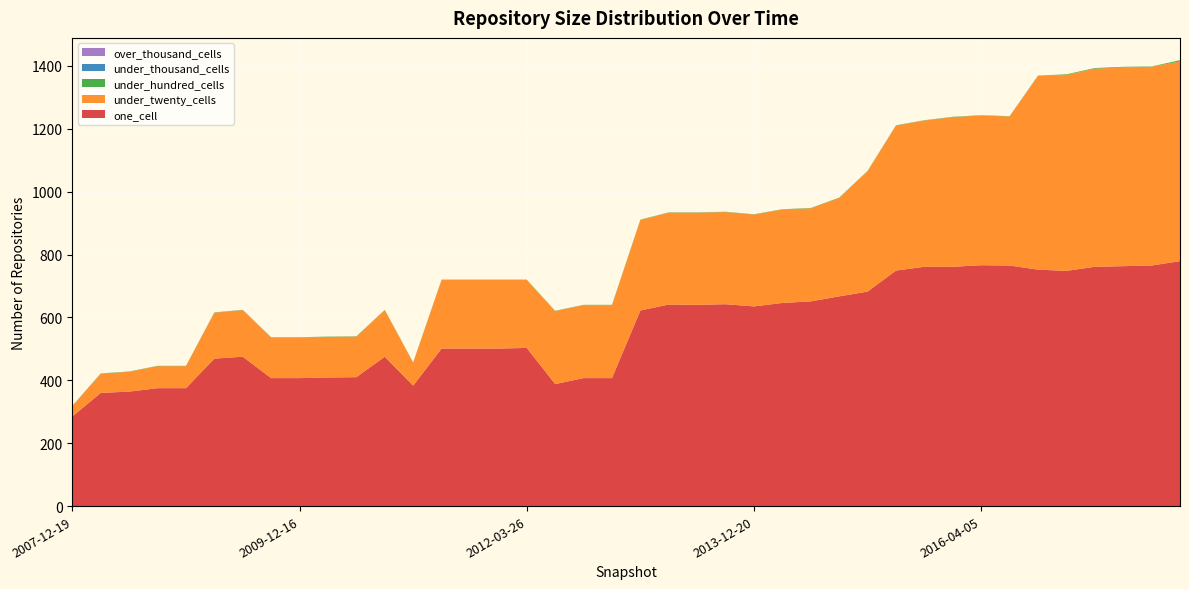

Reading right to left, extract all data points from this chart.

one_cell: 2017-12-22=779	2017-10-12=765	2017-07-24=763	2017-04-12=761	2016-12-27=748	2016-10-07=752	2016-07-04=765	2016-04-05=766	2016-01-04=761	2015-10-01=761	2015-07-03=749	2015-04-09=682	2015-01-19=667	2014-09-08=651	2014-03-28=646	2013-12-20=635	2013-09-10=642	2013-07-09=640	2013-05-21=641	2013-02-20=622	2012-12-11=407	2012-10-31=407	2012-07-13=388	2012-03-26=503	2012-01-18=501	2011-09-05=501	2011-06-10=501	2011-02-21=383	2010-11-17=475	2010-07-26=410	2010-04-01=409	2009-12-16=407	2009-09-25=407	2009-06-17=475	2009-04-06=469	2008-12-17=375	2008-10-10=375	2008-06-27=364	2008-04-01=360	2007-12-19=285
under_twenty_cells: 2017-12-22=635	2017-10-12=632	2017-07-24=632	2017-04-12=630	2016-12-27=623	2016-10-07=616	2016-07-04=474	2016-04-05=476	2016-01-04=476	2015-10-01=465	2015-07-03=461	2015-04-09=383	2015-01-19=313	2014-09-08=296	2014-03-28=297	2013-12-20=292	2013-09-10=293	2013-07-09=293	2013-05-21=292	2013-02-20=288	2012-12-11=232	2012-10-31=232	2012-07-13=232	2012-03-26=216	2012-01-18=218	2011-09-05=218	2011-06-10=218	2011-02-21=73	2010-11-17=148	2010-07-26=129	2010-04-01=129	2009-12-16=129	2009-09-25=129	2009-06-17=148	2009-04-06=146	2008-12-17=70	2008-10-10=70	2008-06-27=63	2008-04-01=61	2007-12-19=33
under_hundred_cells: 2017-12-22=4	2017-10-12=1	2017-07-24=2	2017-04-12=2	2016-12-27=2	2016-10-07=1	2016-07-04=1	2016-04-05=1	2016-01-04=1	2015-10-01=1	2015-07-03=1	2015-04-09=1	2015-01-19=1	2014-09-08=1	2014-03-28=1	2013-12-20=1	2013-09-10=1	2013-07-09=1	2013-05-21=1	2013-02-20=1	2012-12-11=1	2012-10-31=1	2012-07-13=1	2012-03-26=1	2012-01-18=1	2011-09-05=1	2011-06-10=1	2011-02-21=1	2010-11-17=1	2010-07-26=1	2010-04-01=1	2009-12-16=1	2009-09-25=1	2009-06-17=1	2009-04-06=1	2008-12-17=1	2008-10-10=1	2008-06-27=1	2008-04-01=1	2007-12-19=1
under_thousand_cells: 2017-12-22=0	2017-10-12=0	2017-07-24=0	2017-04-12=0	2016-12-27=0	2016-10-07=0	2016-07-04=0	2016-04-05=0	2016-01-04=0	2015-10-01=0	2015-07-03=0	2015-04-09=0	2015-01-19=0	2014-09-08=0	2014-03-28=0	2013-12-20=0	2013-09-10=0	2013-07-09=0	2013-05-21=0	2013-02-20=0	2012-12-11=0	2012-10-31=0	2012-07-13=0	2012-03-26=0	2012-01-18=0	2011-09-05=0	2011-06-10=0	2011-02-21=0	2010-11-17=0	2010-07-26=0	2010-04-01=0	2009-12-16=0	2009-09-25=0	2009-06-17=0	2009-04-06=0	2008-12-17=0	2008-10-10=0	2008-06-27=0	2008-04-01=0	2007-12-19=0
over_thousand_cells: 2017-12-22=0	2017-10-12=0	2017-07-24=0	2017-04-12=0	2016-12-27=0	2016-10-07=0	2016-07-04=0	2016-04-05=0	2016-01-04=0	2015-10-01=0	2015-07-03=0	2015-04-09=0	2015-01-19=0	2014-09-08=0	2014-03-28=0	2013-12-20=0	2013-09-10=0	2013-07-09=0	2013-05-21=0	2013-02-20=0	2012-12-11=0	2012-10-31=0	2012-07-13=0	2012-03-26=0	2012-01-18=0	2011-09-05=0	2011-06-10=0	2011-02-21=0	2010-11-17=0	2010-07-26=0	2010-04-01=0	2009-12-16=0	2009-09-25=0	2009-06-17=0	2009-04-06=0	2008-12-17=0	2008-10-10=0	2008-06-27=0	2008-04-01=0	2007-12-19=0